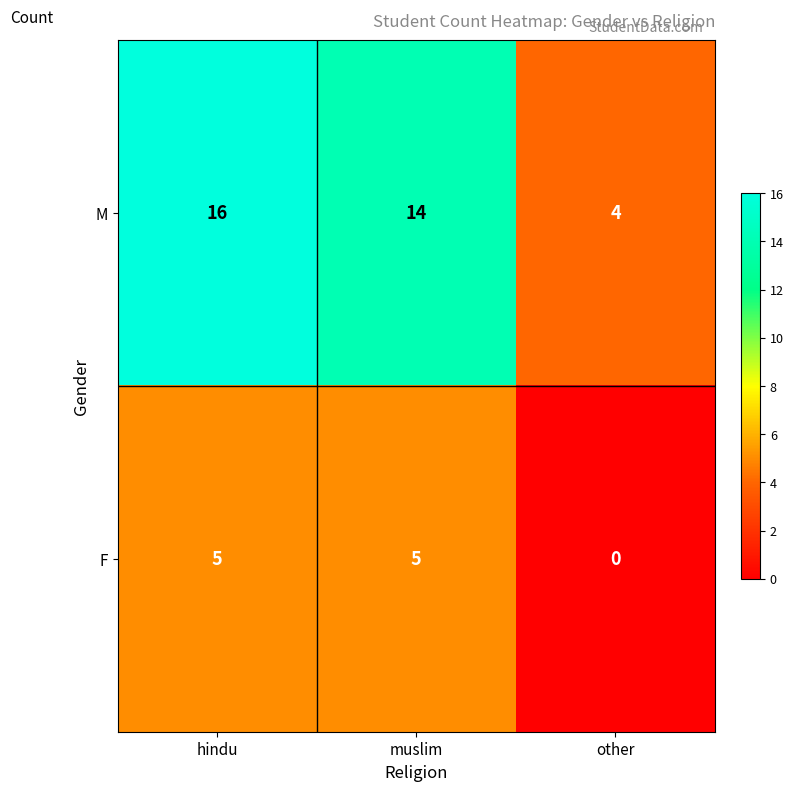

At how many categories does at least one series exceed 8?

2